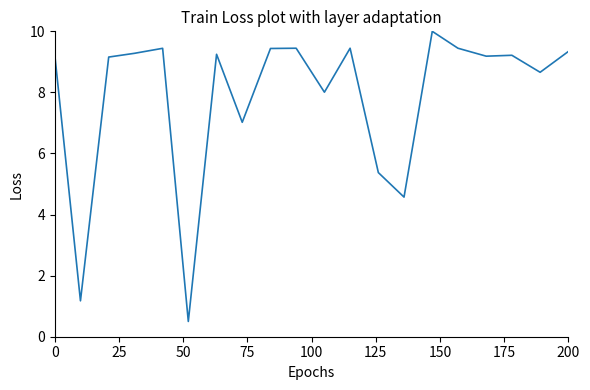

What is the smallest value displayed?

0.5